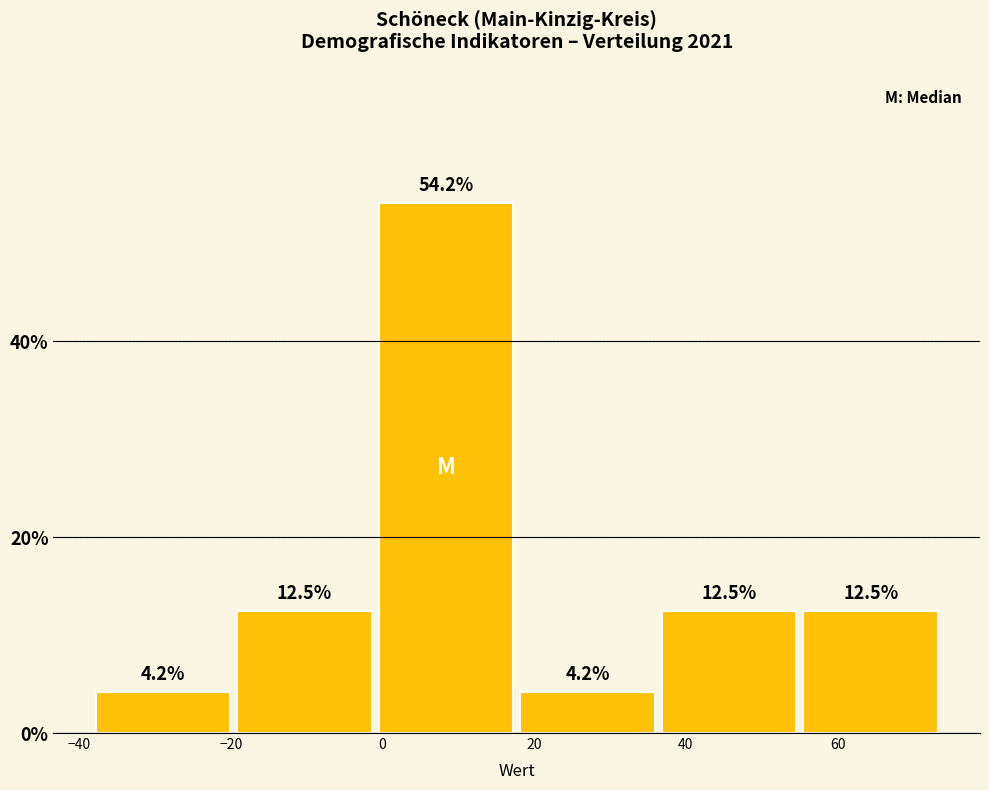

Reading left to right, list every bar in this chart as the range it spans on the x-axis followed by its height. The bar edges are not printed on the chart, so give them approximately, as read against the axis.

-38 to -20: 4.2
-20 to 0: 12.5
0 to 18: 54.2
18 to 36: 4.2
36 to 56: 12.5
56 to 74: 12.5